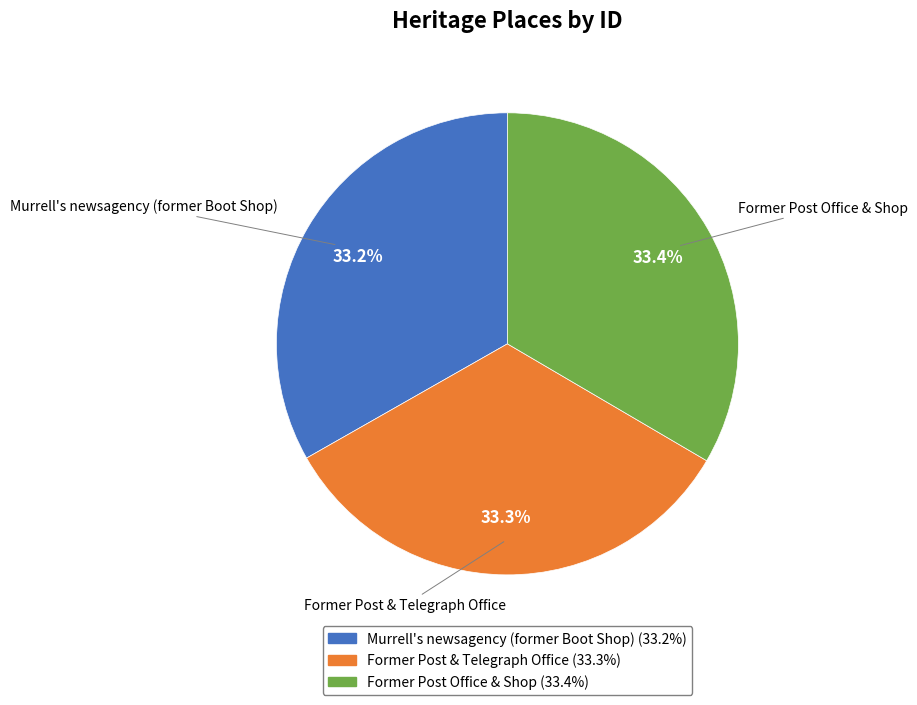

What percentage do Former Post Office & Shop and Murrell's newsagency (former Boot Shop) together represent?

66.7%